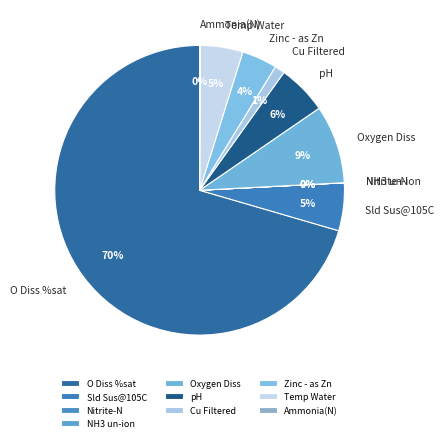

Combined, do Sld Sus@105C and Temp Water account for over 50%?

No